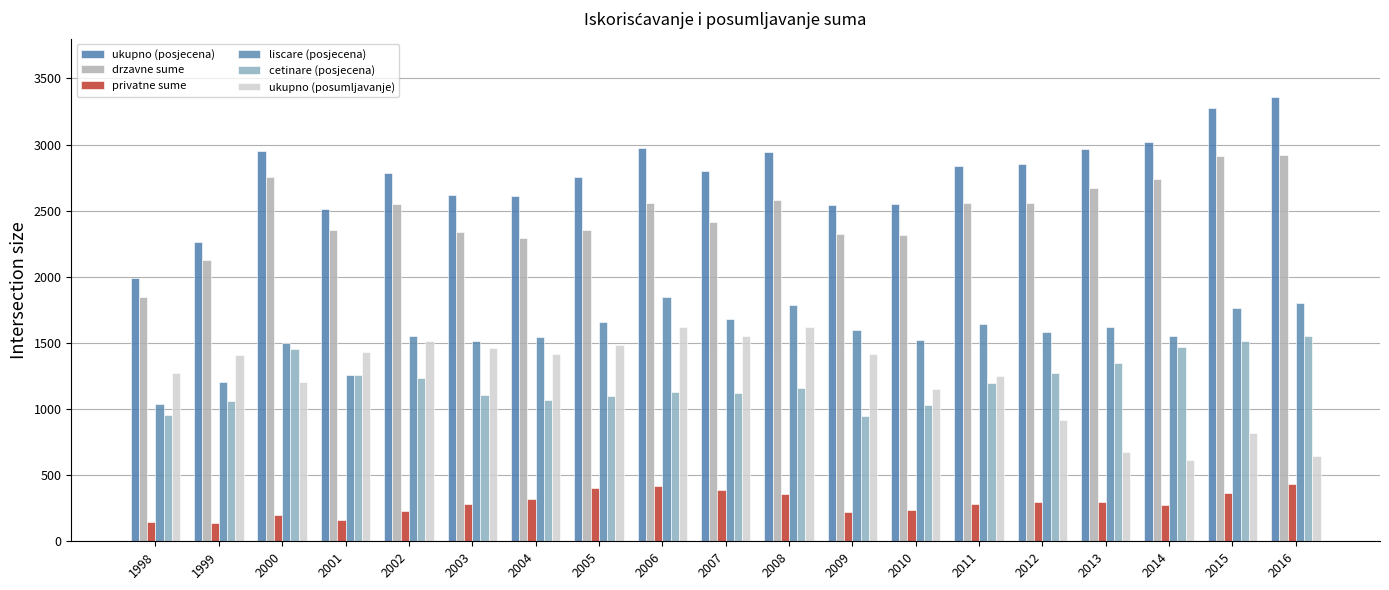

What is the average value of the drzavne sume series?

2483